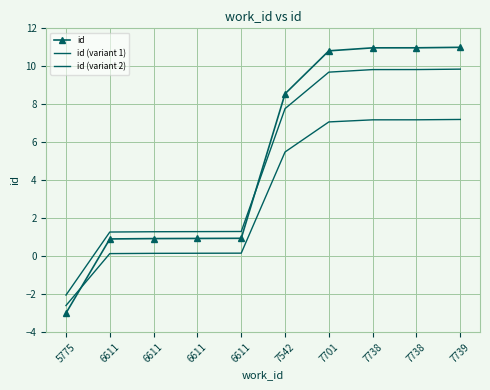

True or false: id (variant 1) has more than 2 points higher than both neighbors.

False